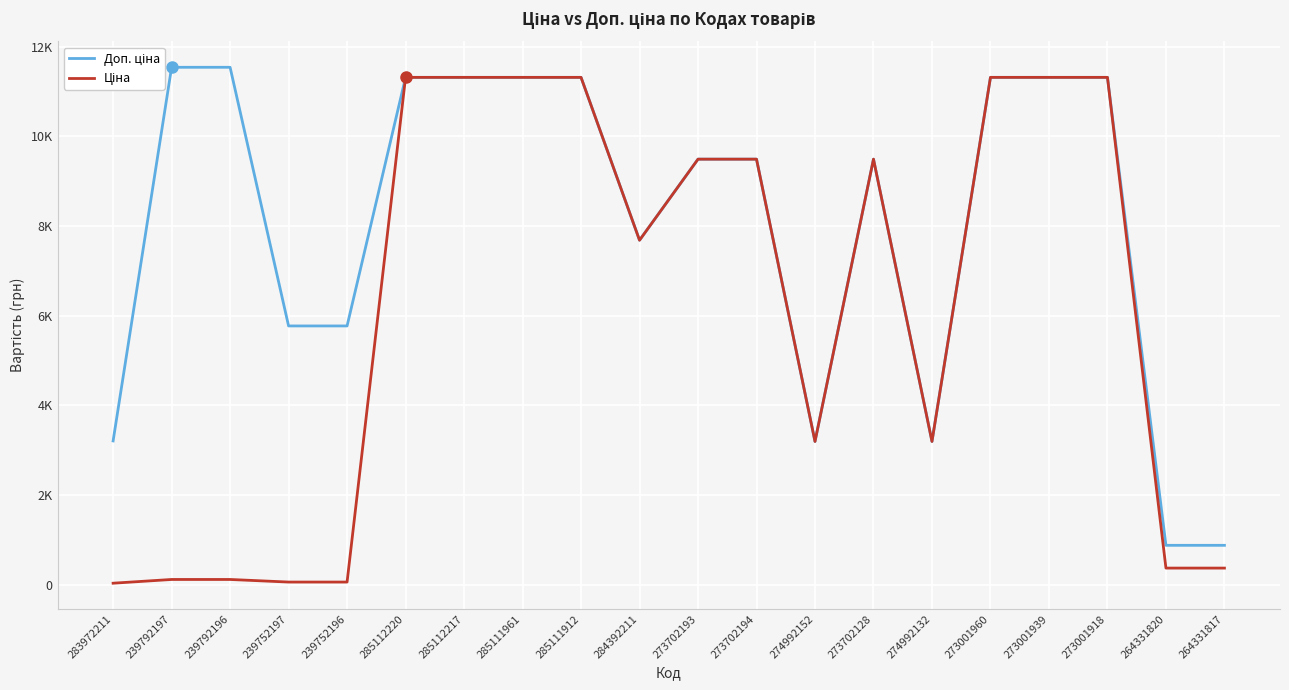

How many data points in Доп. ціна are less than 9488?

8